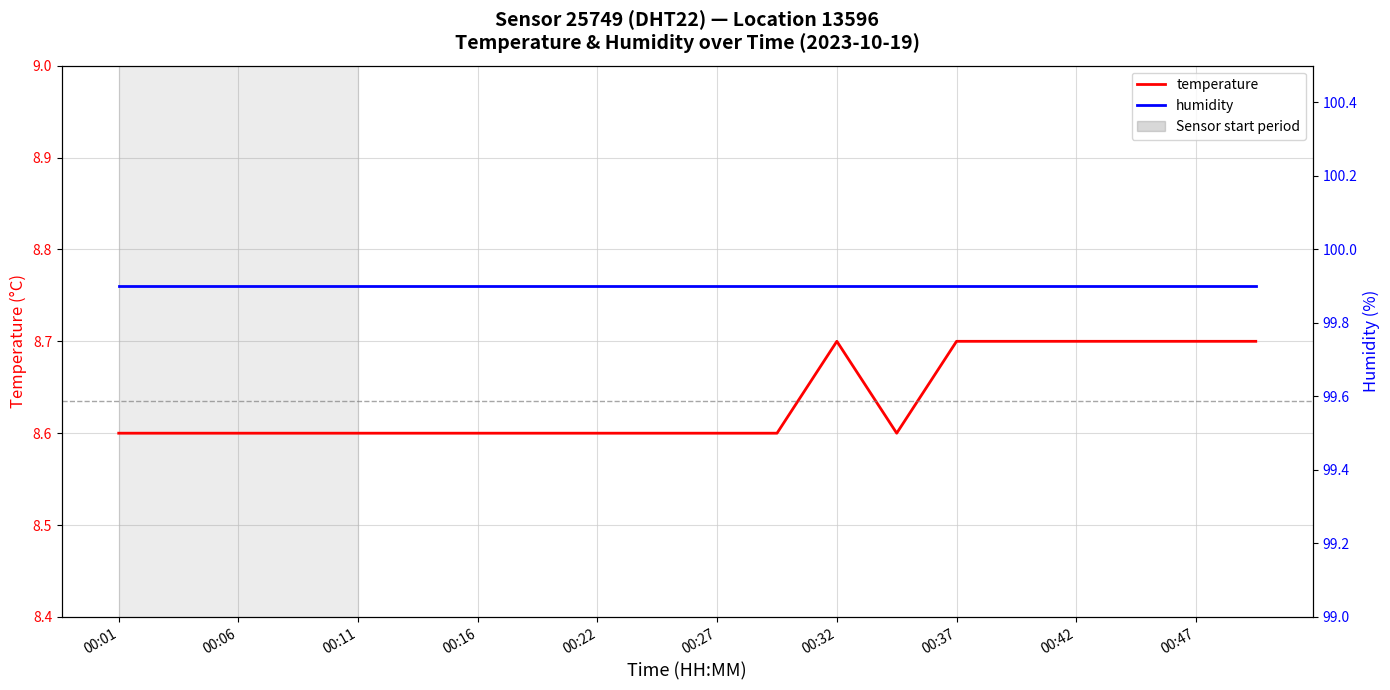

How many categories are shown in the chart?

20